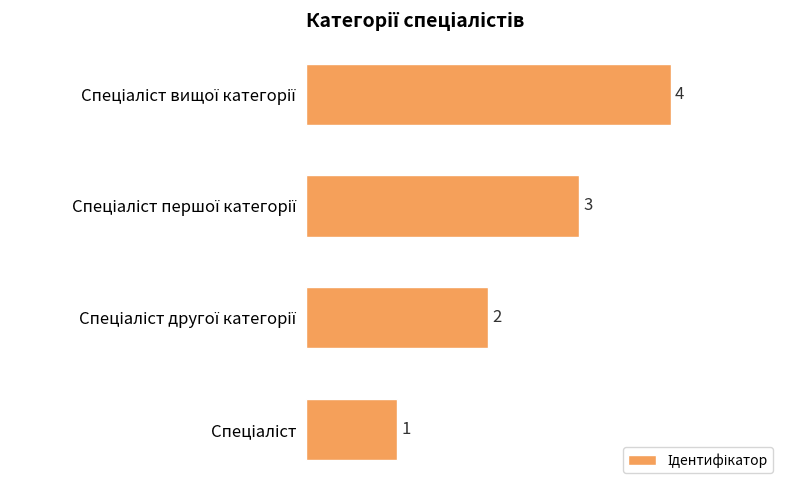

Are the bars horizontal?

Yes